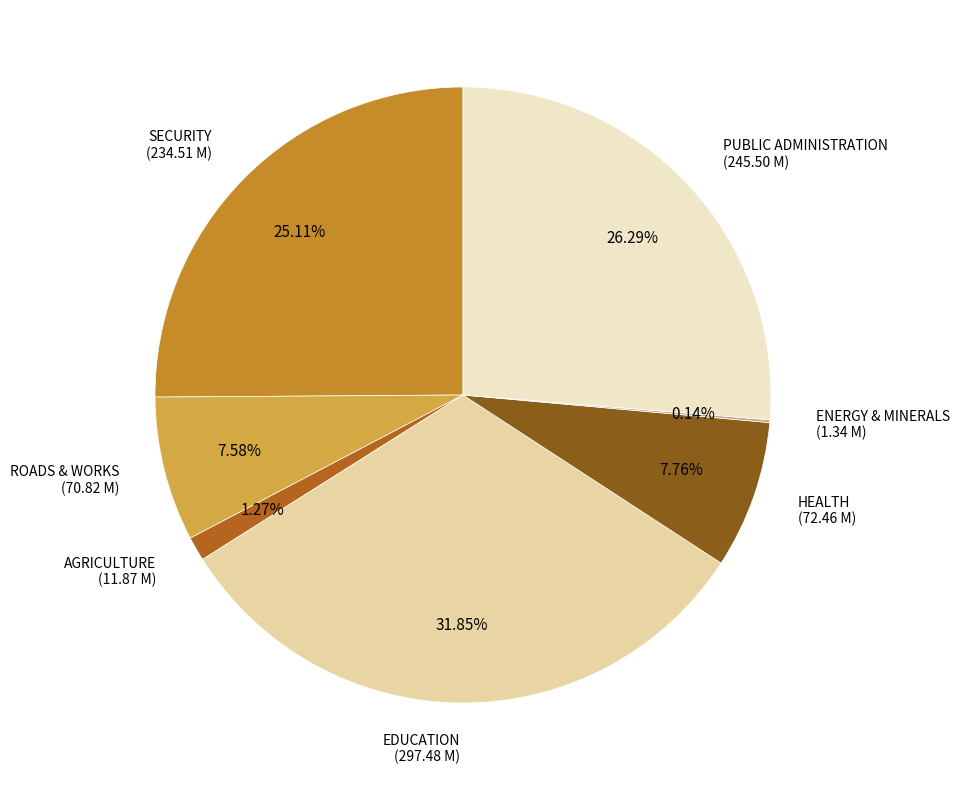

Is there any slice that represents more than half of the pie?

No